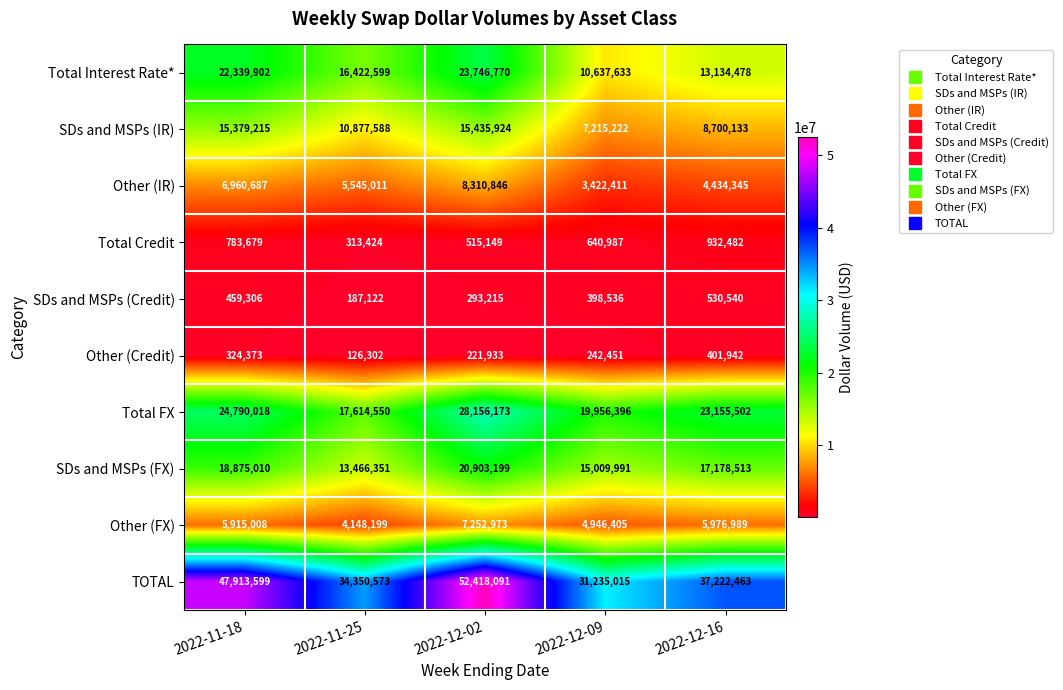

What is the sum of the SDs and MSPs (FX) values at 2022-11-18 and 2022-11-25?

32341361